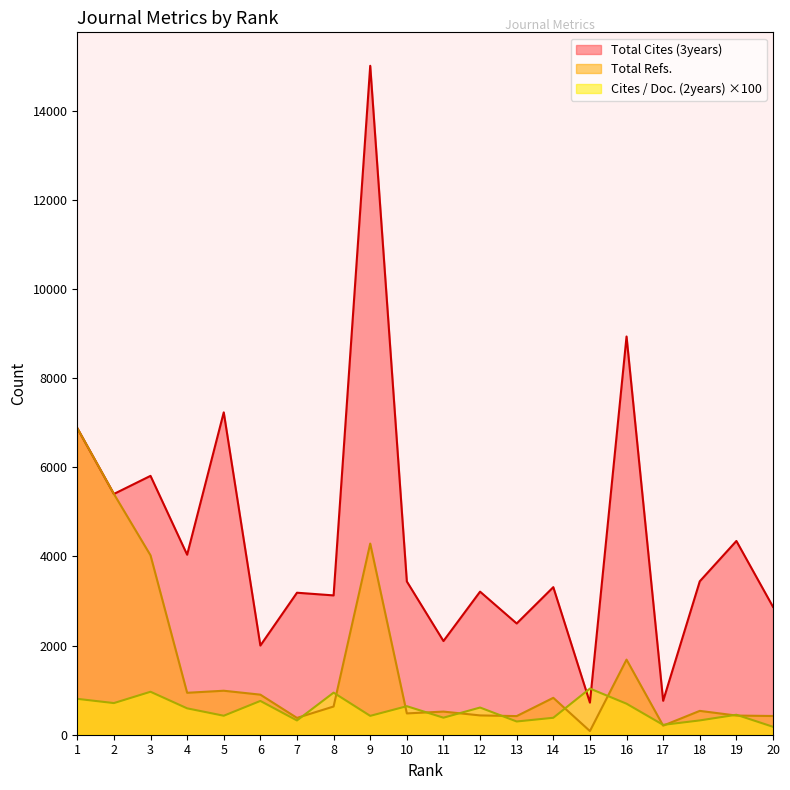

At which label is Total Cites (3years) closest to 7864?

5